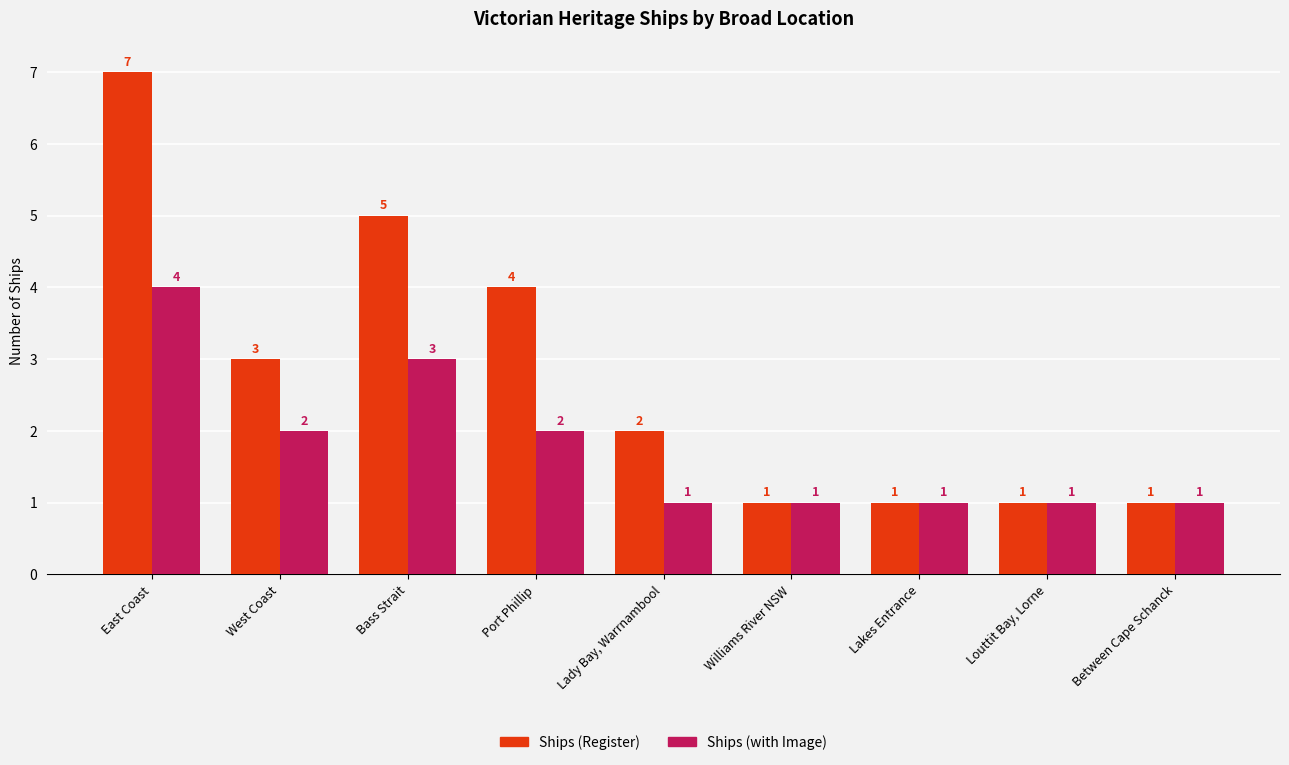

How many distinct data groups are displayed?

2